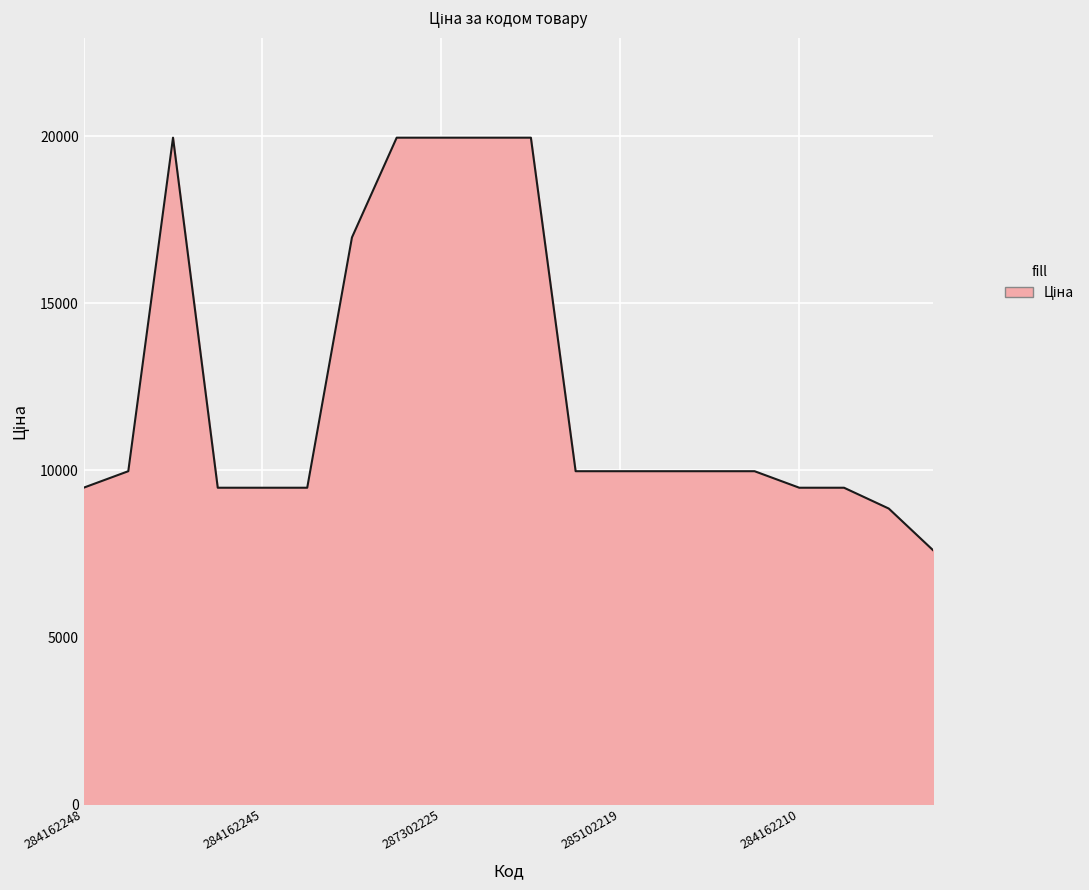

What is the smallest value displayed?

7596.5